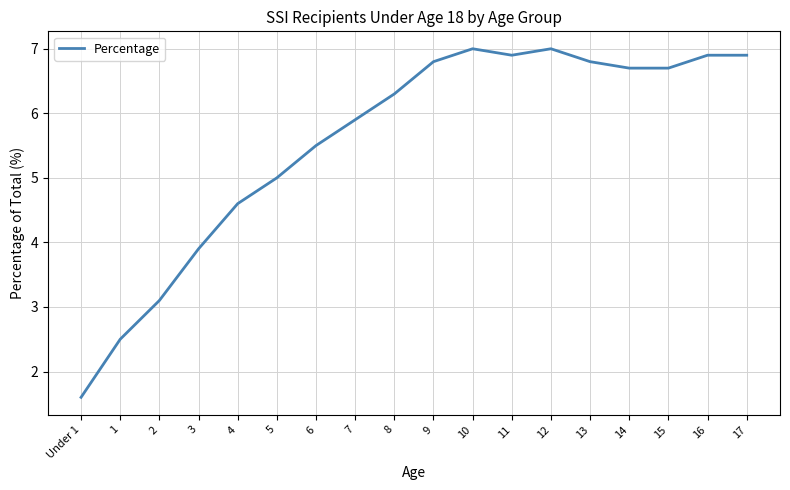

Which has a higher value, 7 or 9?

9